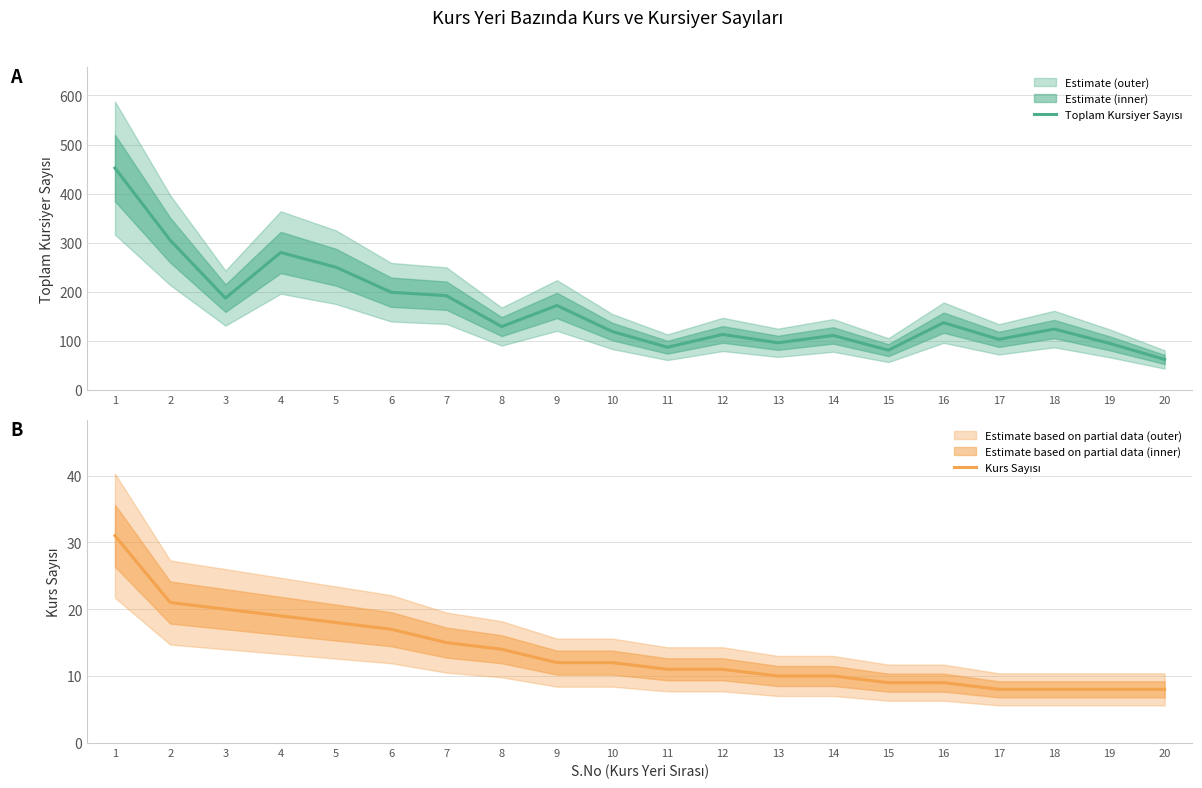

True or false: Toplam Kursiyer Sayısı and Kurs Sayısı intersect in this chart.

False